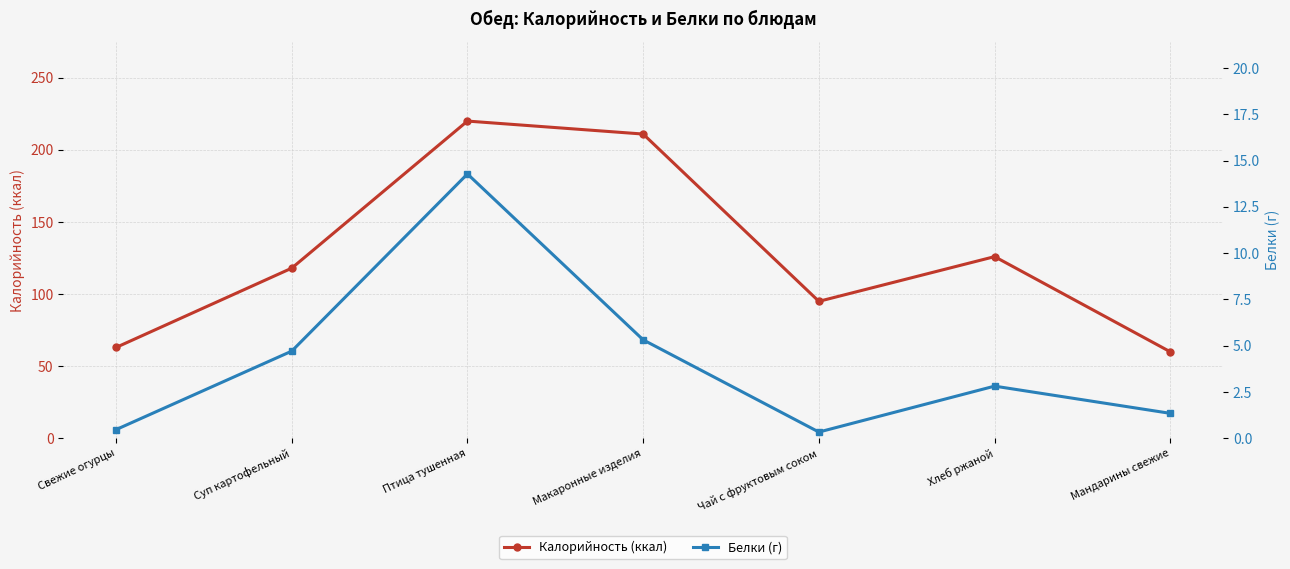

Reading left to right, transcribe all the data shown in this chart.

Калорийность (ккал): 63.0	118.0	220.0	211.0	95.0	126.0	60.0
Белки (г): 0.5	4.7	14.3	5.3	0.3	2.8	1.4